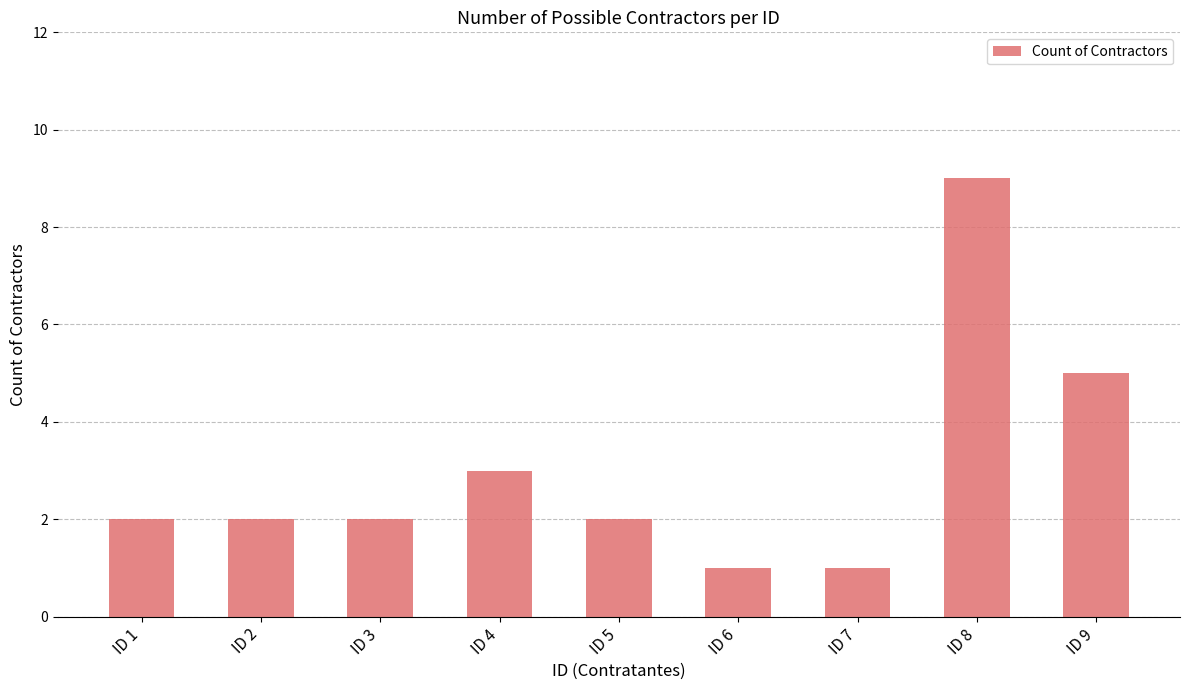

What is the sum of the values at ID 8 and ID 4?

12